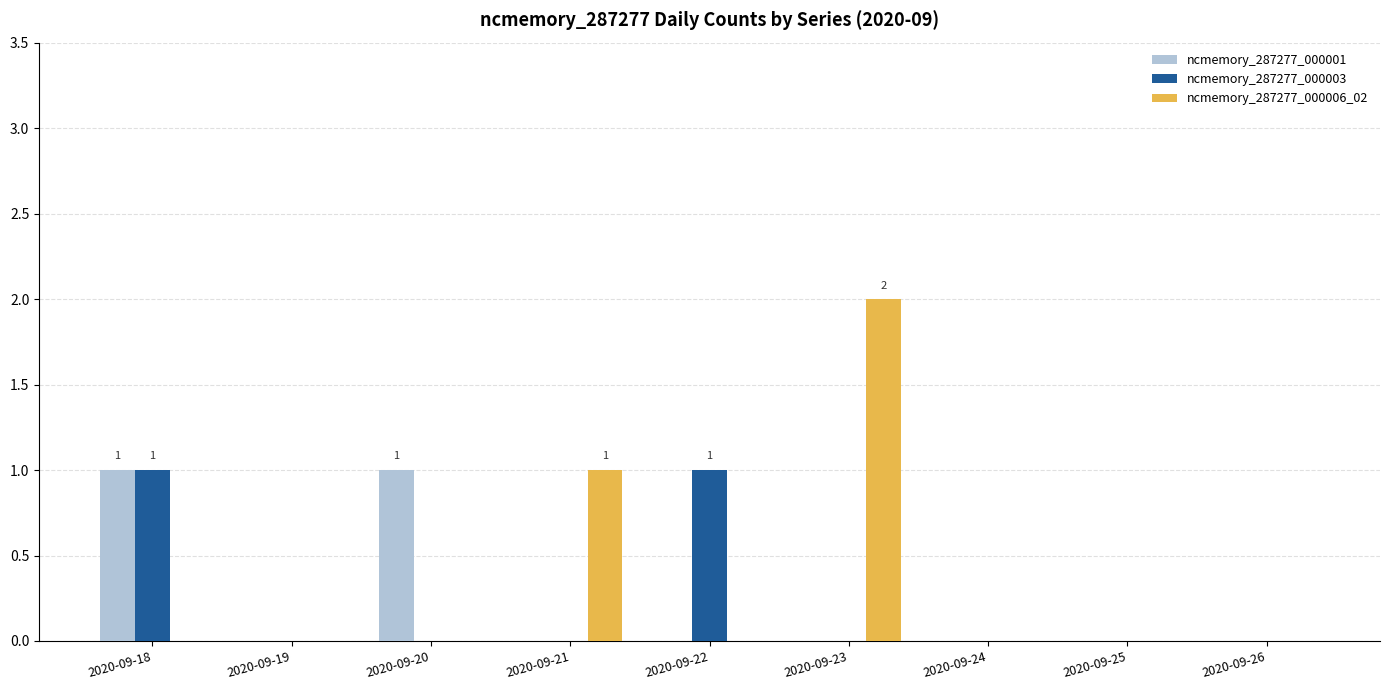

The ncmemory_287277_000001 series shows 0 at 2020-09-24. True or false?

True